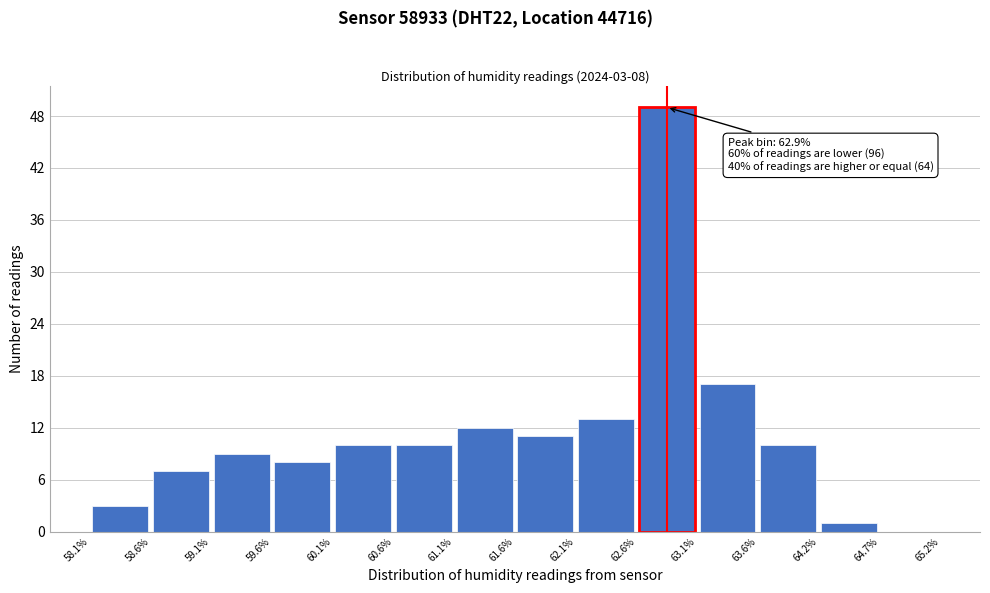

Which range on the x-axis has the tallest bar?

62.6% to 63.1%